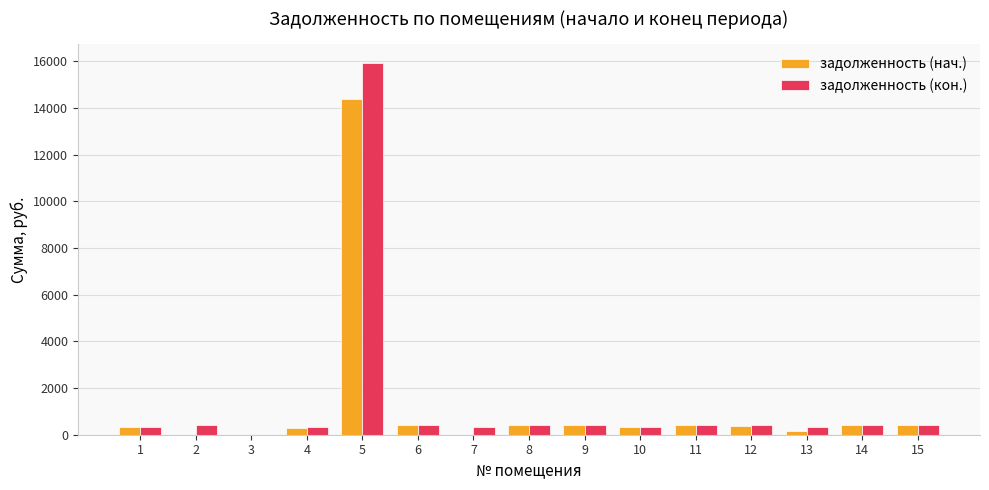

What is the highest value of the задолженность (кон.) series?

15940.9